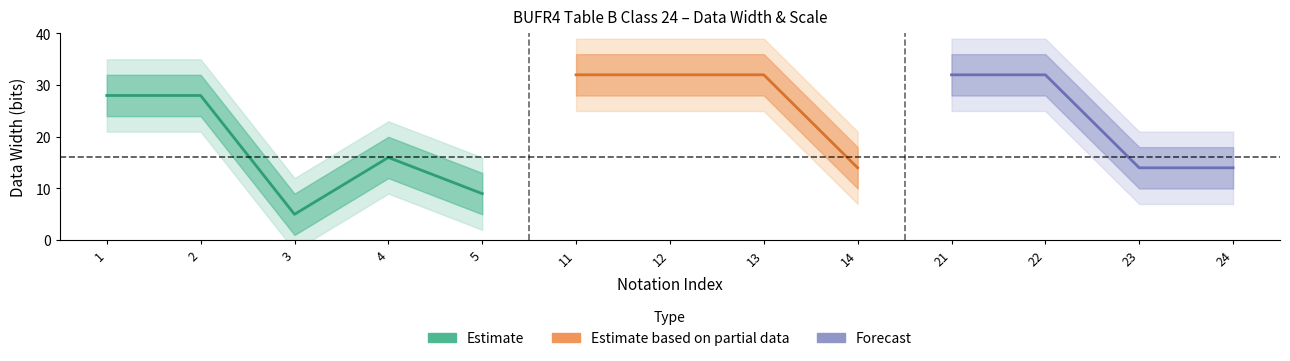

At which label is dataWidth closest to 18?

4